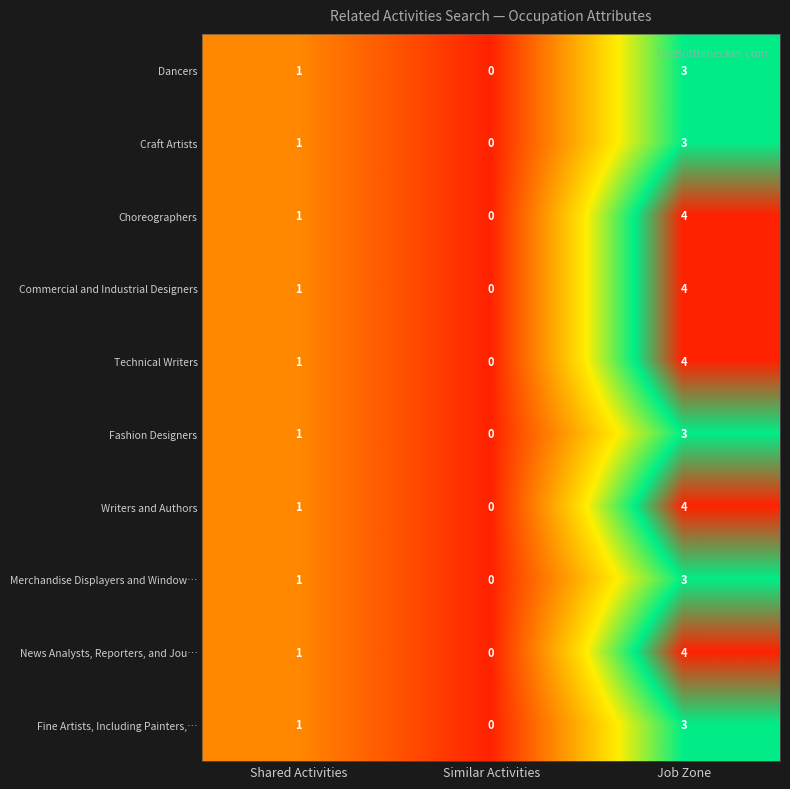

The Craft Artists series shows 2 at Similar Activities. True or false?

False